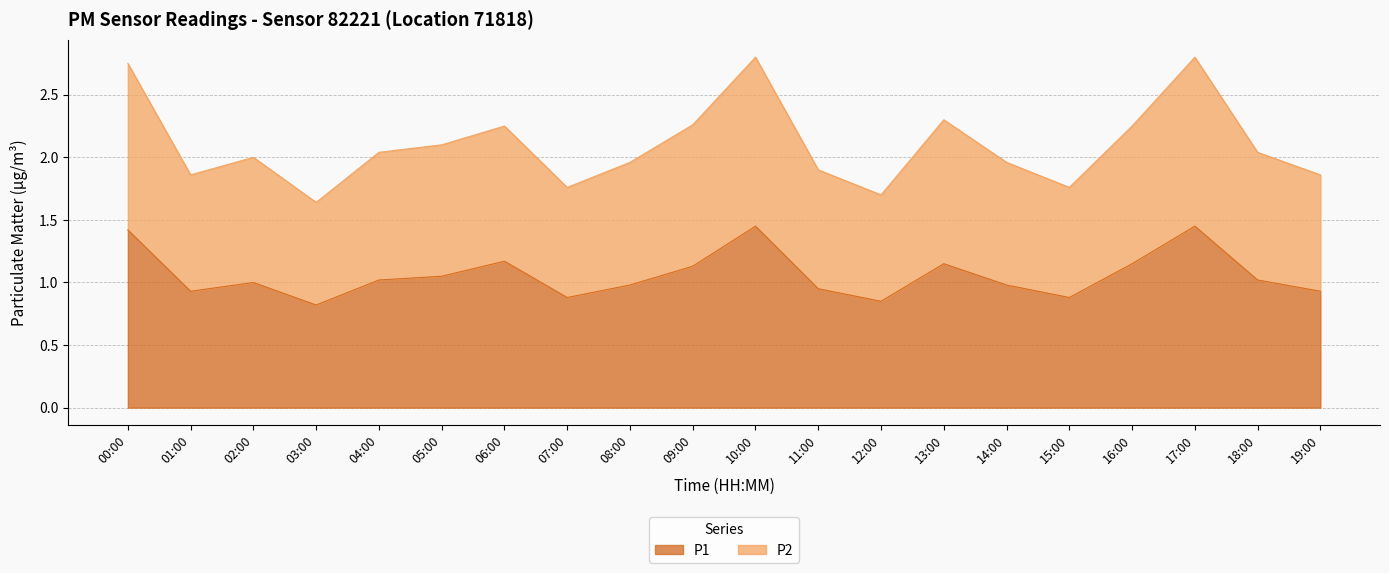

Reading left to right, extract all data points from this chart.

P1: 00:00=1.4	01:00=0.9	02:00=1.0	03:00=0.8	04:00=1.0	05:00=1.1	06:00=1.2	07:00=0.9	08:00=1.0	09:00=1.1	10:00=1.4	11:00=0.9	12:00=0.8	13:00=1.1	14:00=1.0	15:00=0.9	16:00=1.1	17:00=1.4	18:00=1.0	19:00=0.9
P2: 00:00=2.8	01:00=1.9	02:00=2.0	03:00=1.6	04:00=2.0	05:00=2.1	06:00=2.2	07:00=1.8	08:00=2.0	09:00=2.3	10:00=2.8	11:00=1.9	12:00=1.7	13:00=2.3	14:00=2.0	15:00=1.8	16:00=2.2	17:00=2.8	18:00=2.0	19:00=1.9